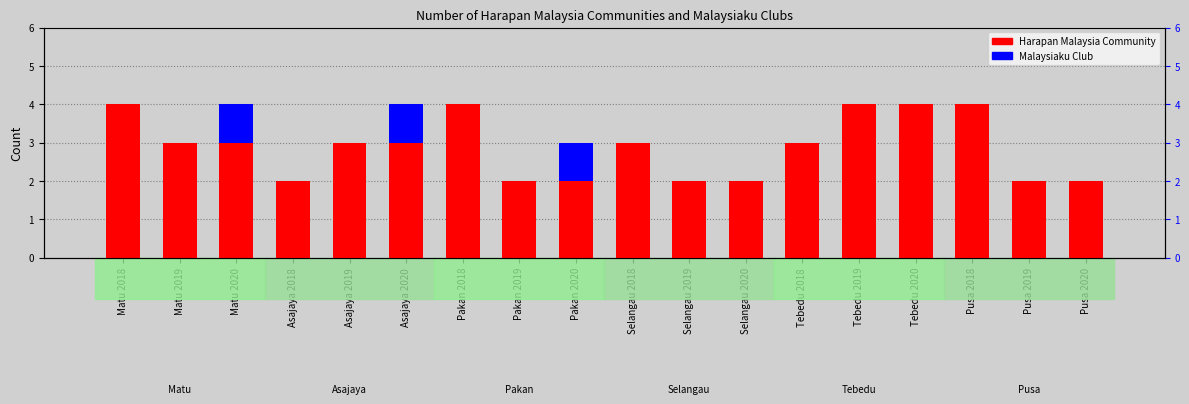

Which series has the largest range (max minus min)?

Harapan Malaysia Community